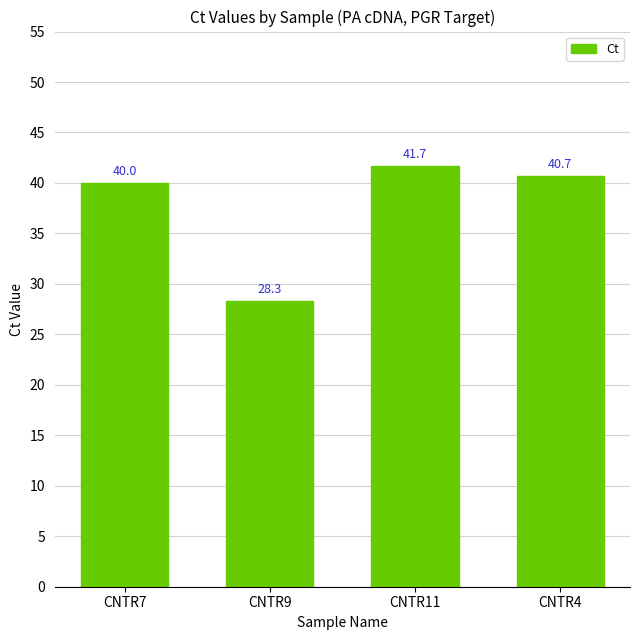

Which label corresponds to the largest value in the chart?

CNTR11